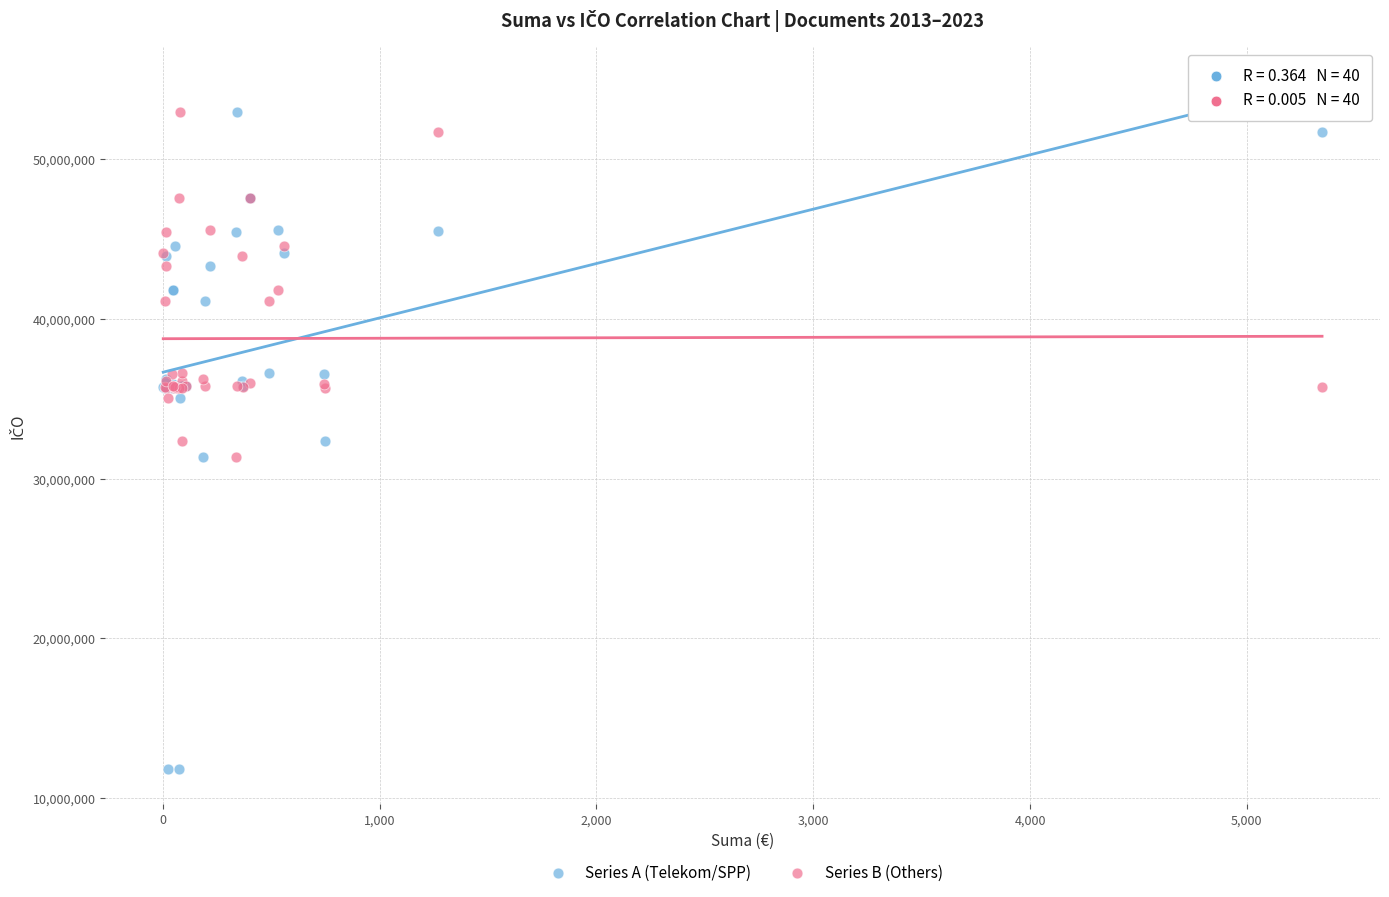

Which series contains the lowest Y value?

Series A (Telekom/SPP)